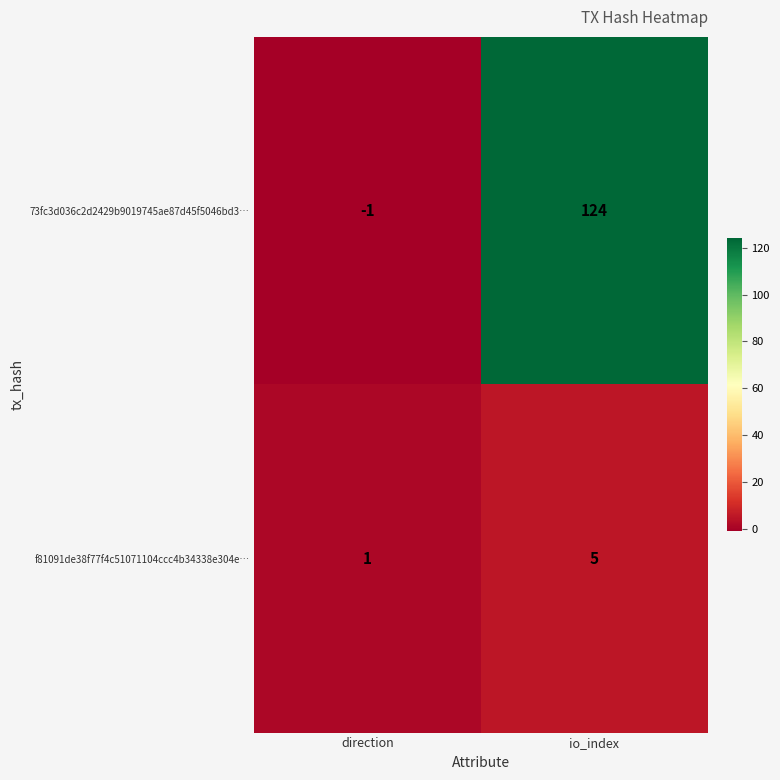

How many data points does each series have?

2